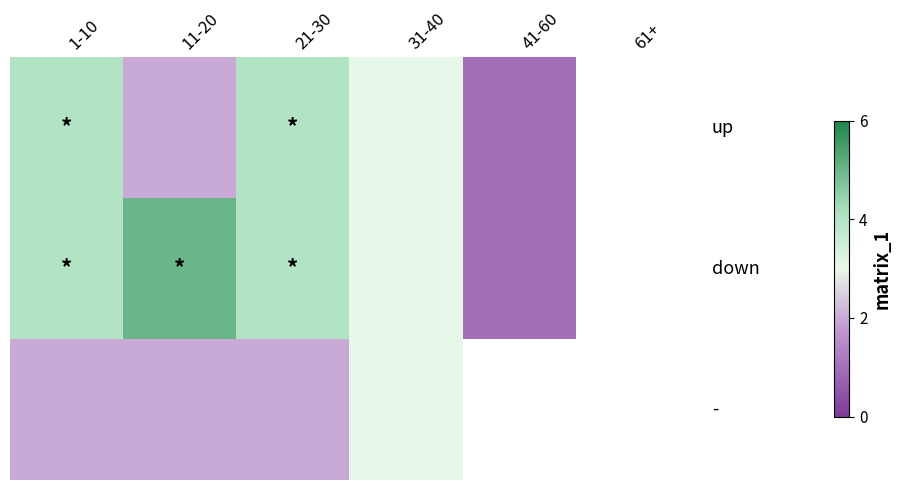

Between 11-20 and 21-30, which is larger?

21-30